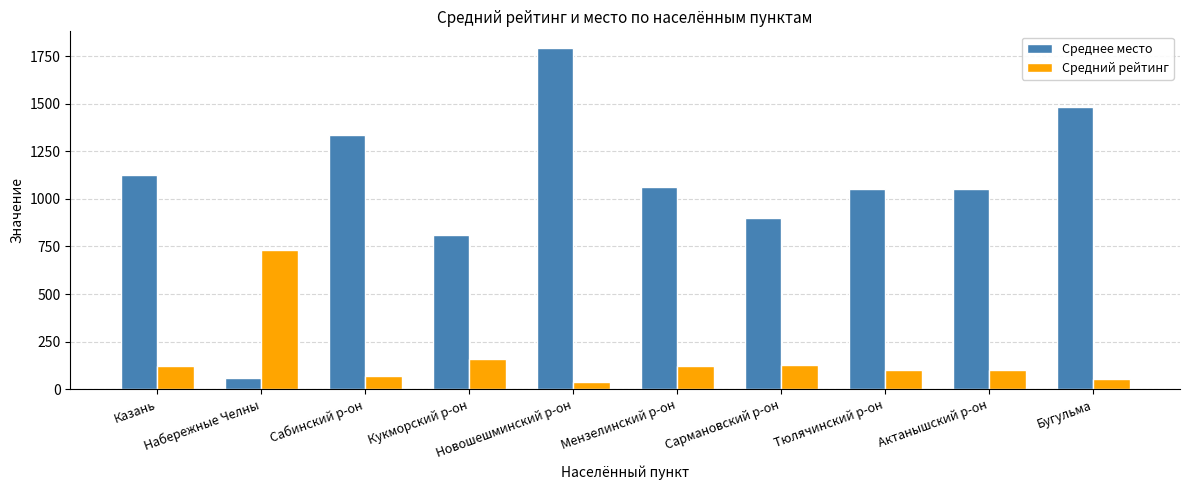

Rank the series at Актанышский р-он from lowest to highest value.

Средний рейтинг, Среднее место